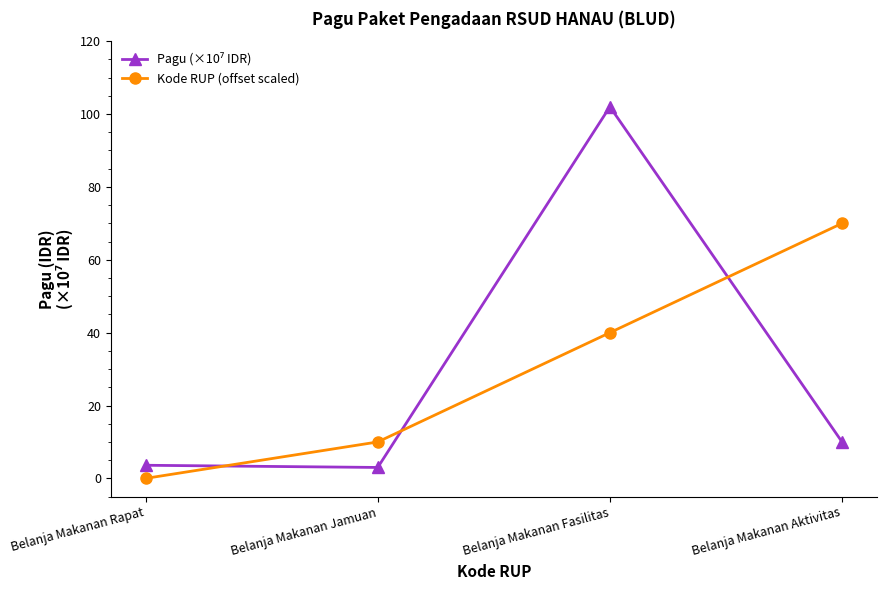

Is this an area chart (filled region under the line)?

No